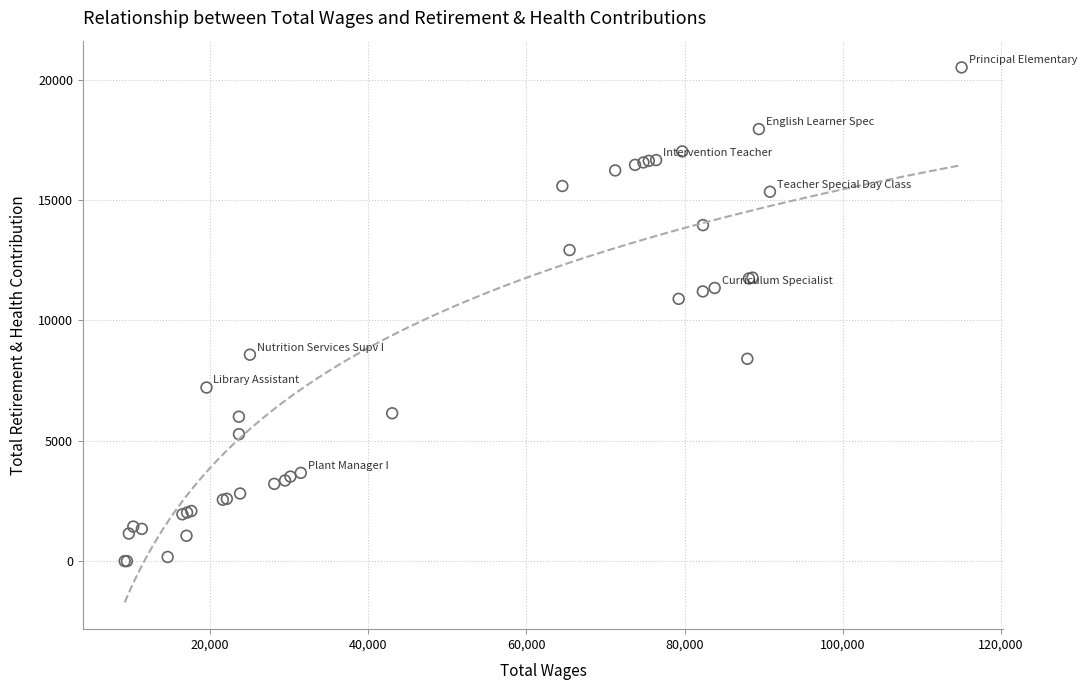

What Y value in the scatter plot is closest to 10254?

10895